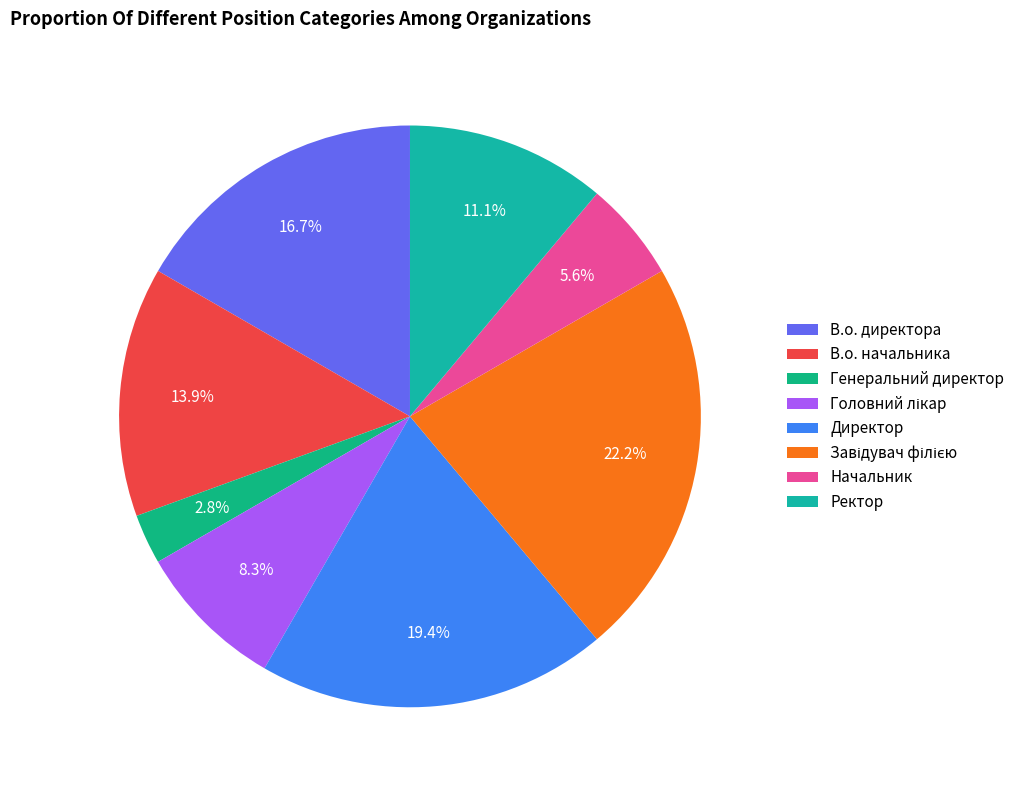

Is it true that В.о. начальника is 24% of the pie?

False